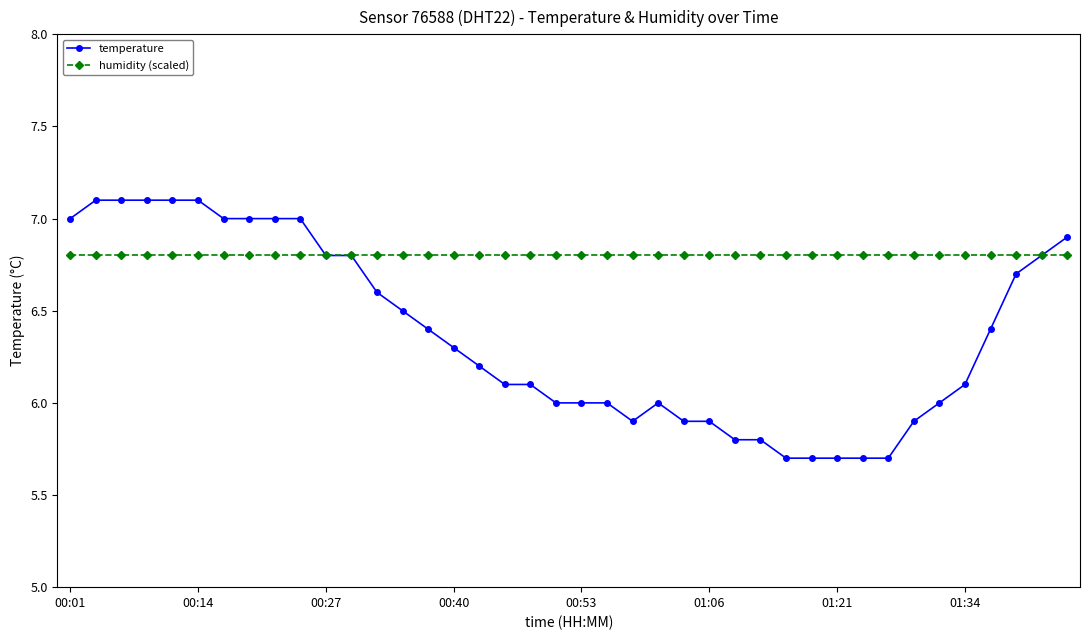

Which series has the largest range (max minus min)?

temperature